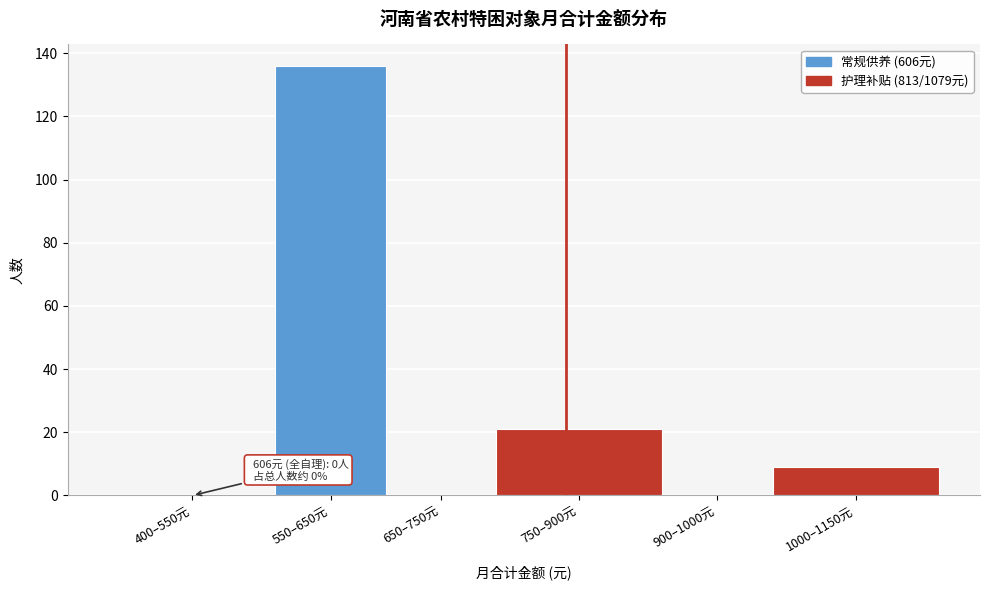

Reading right to left, transcribe all the data shown in this chart.

1000–1150元=9	900–1000元=0	750–900元=21	650–750元=0	550–650元=136	400–550元=0